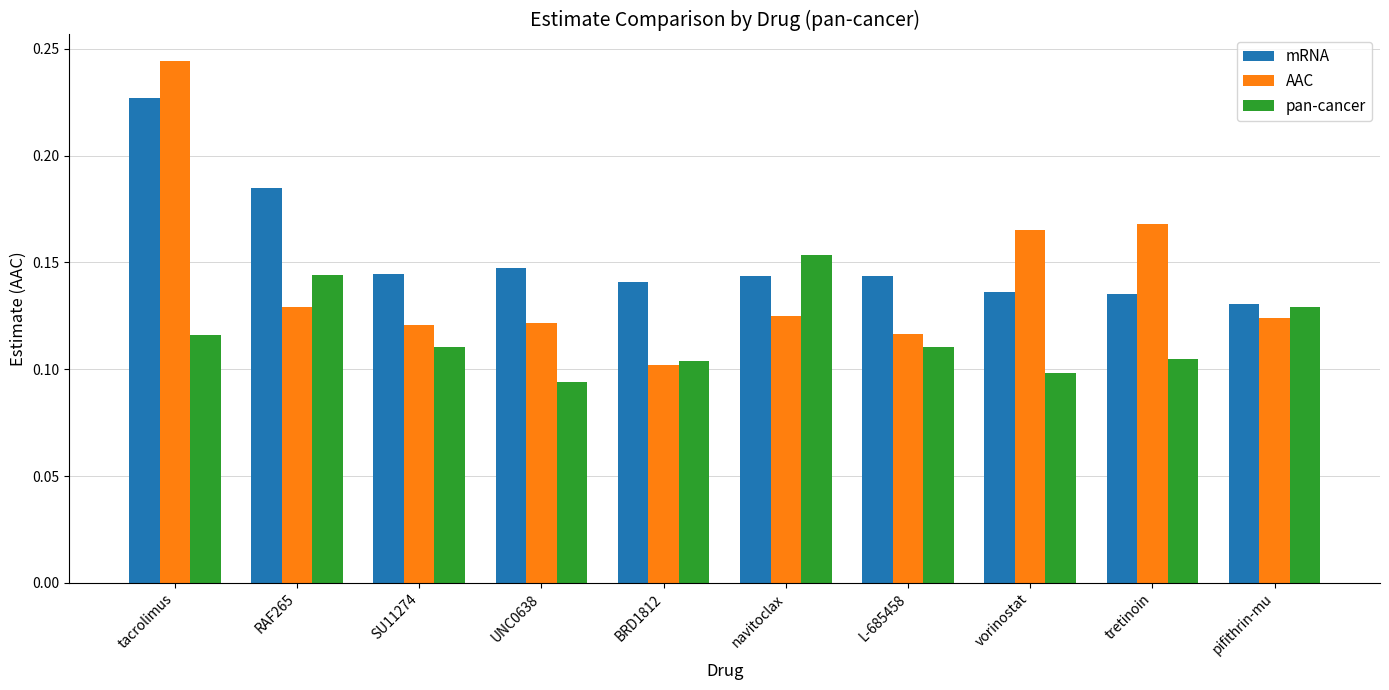

List the series in order of their overall mean, lowest first.

pan-cancer, AAC, mRNA